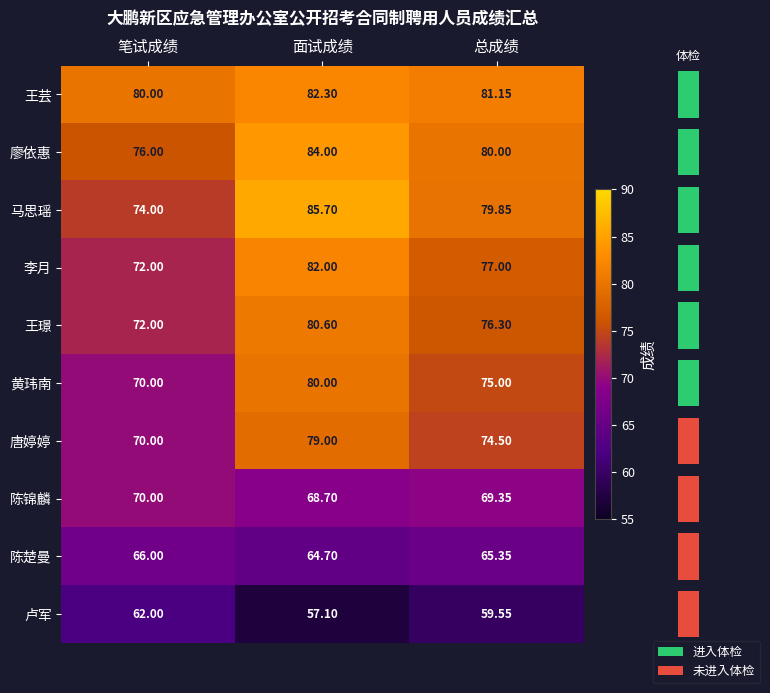

Rank the categories by 黄玮南 value from lowest to highest.

笔试成绩, 总成绩, 面试成绩